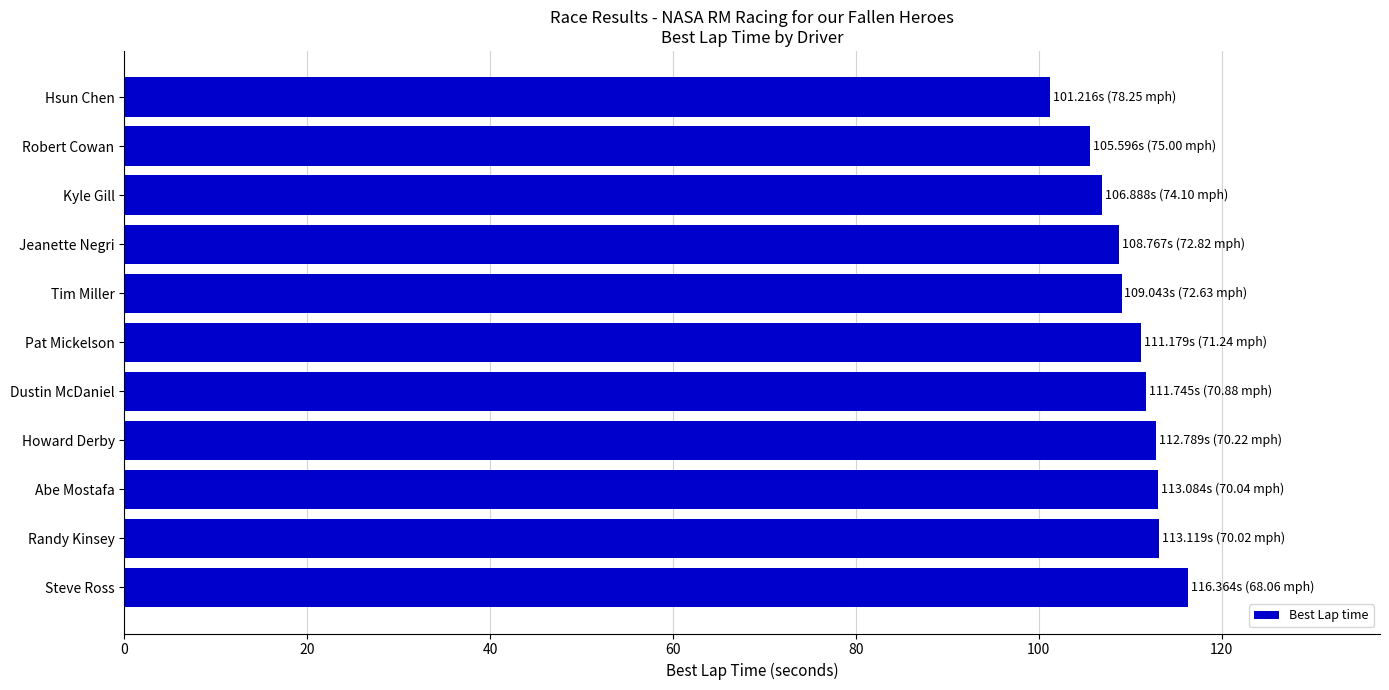

True or false: the data shows 113.1 at Abe Mostafa.

True